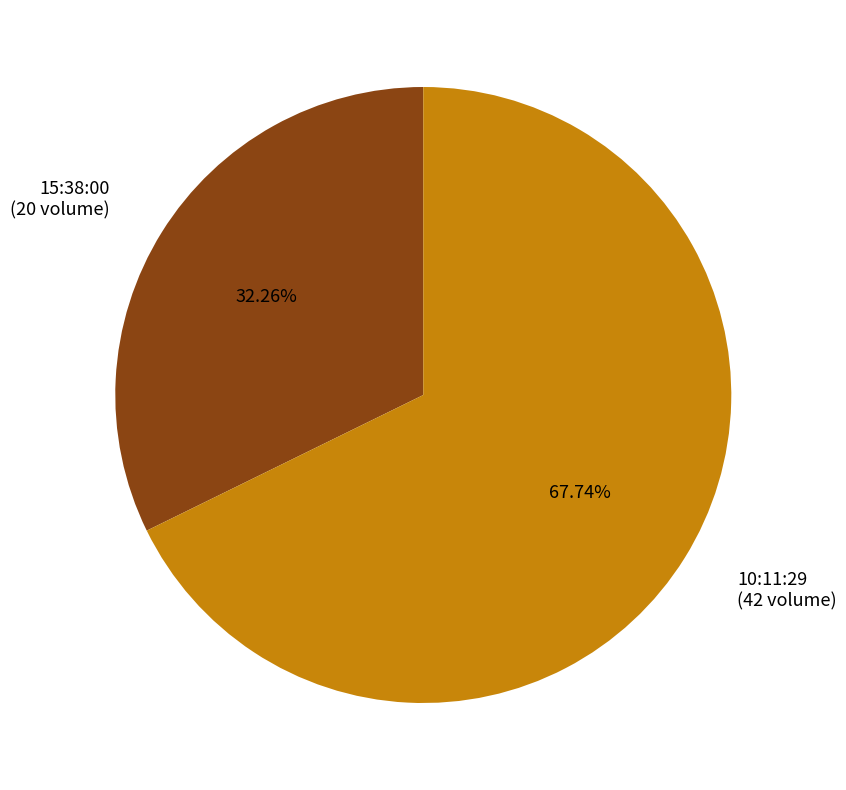

Rank the categories by value from highest to lowest.

10:11:29, 15:38:00